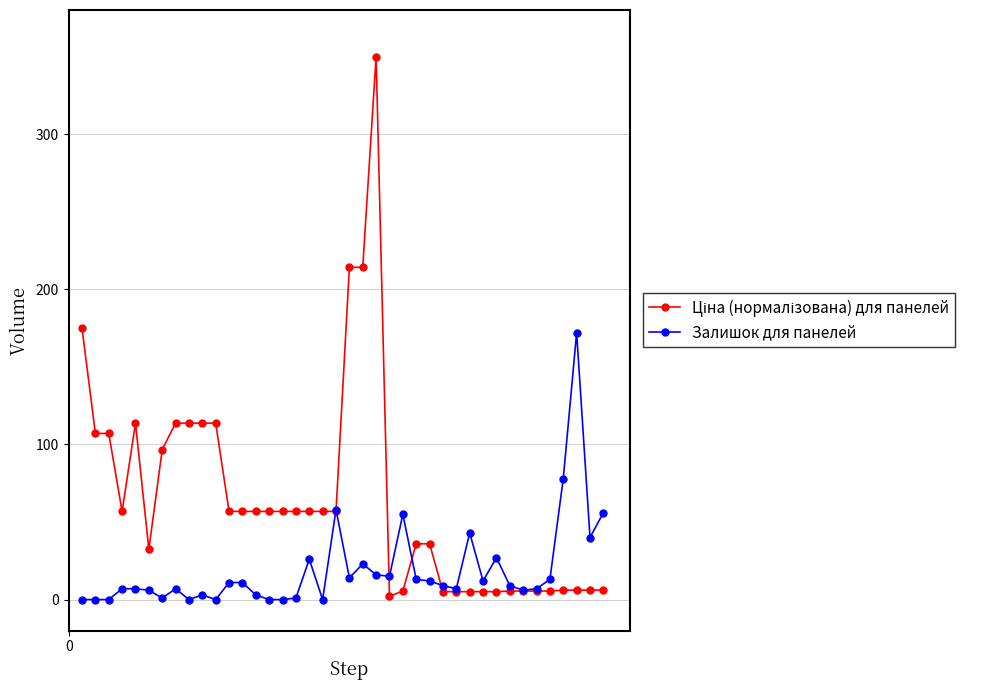

What is the maximum value shown in the chart?

350.0